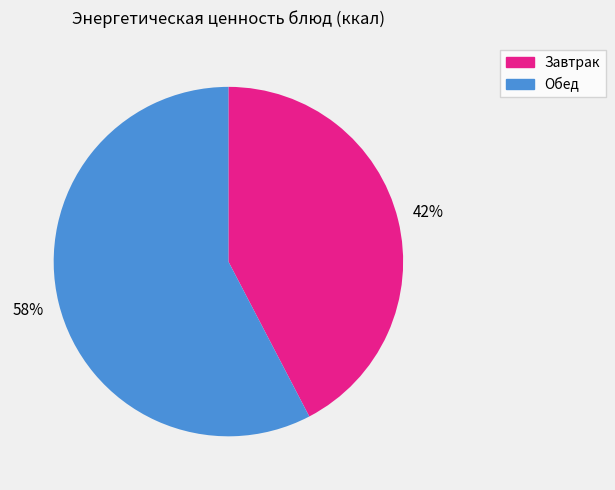

To the nearest percent, what is the average slice percentage?

50%